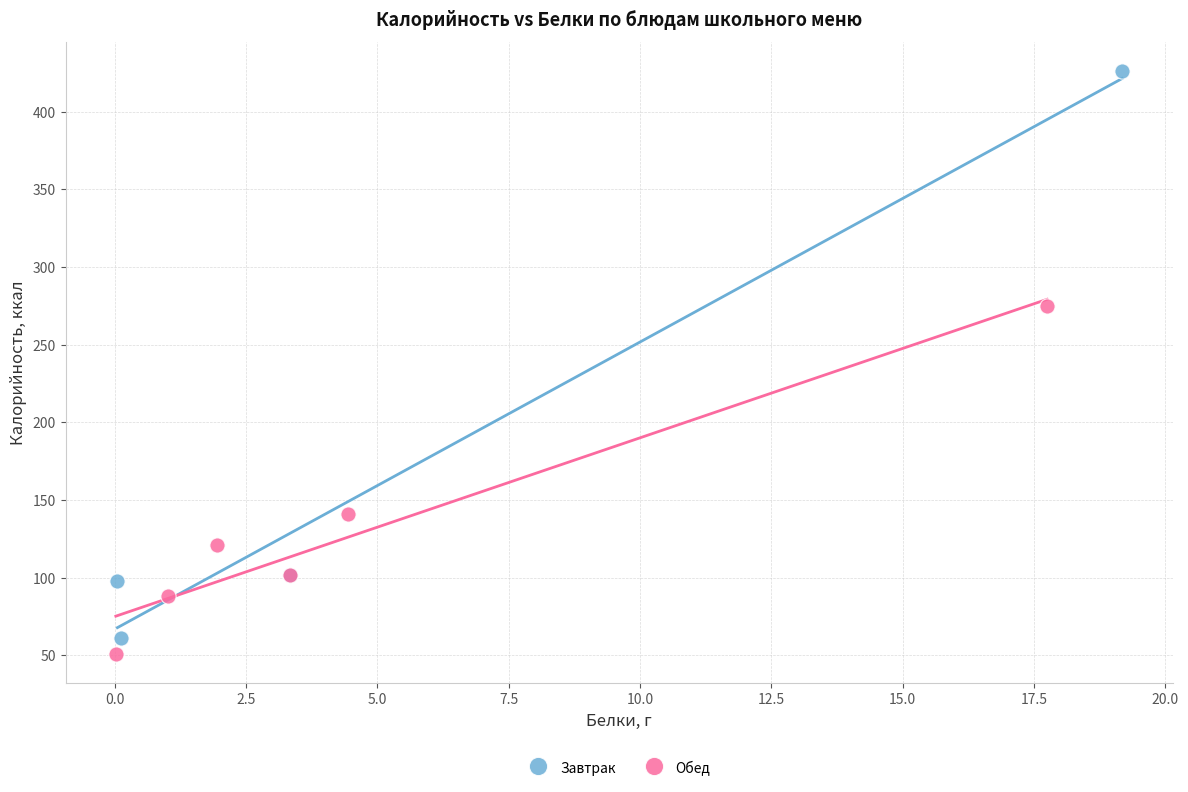

Which series has the widest spread of Y values?

Завтрак